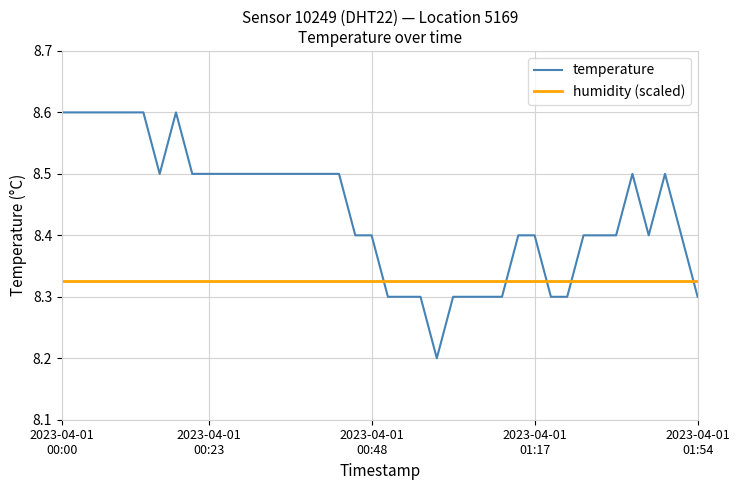

The value at 2023-04-01T01:37:31 is 8.4. True or false?

True